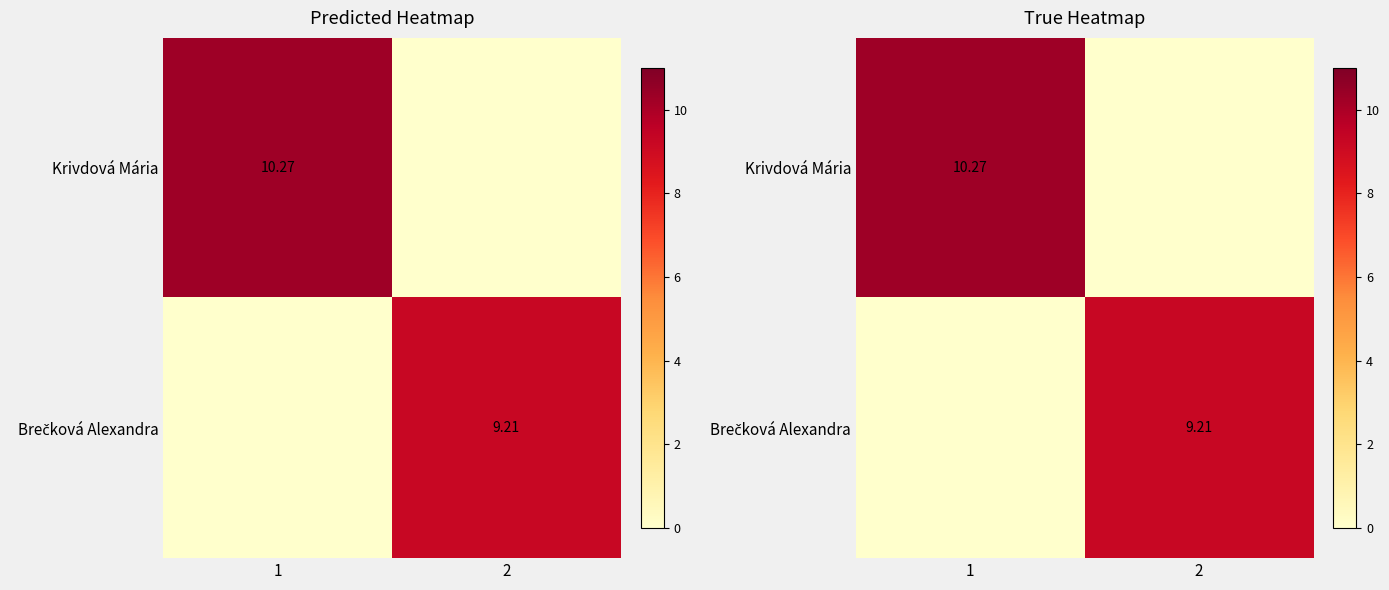

Where does the Brečková Alexandra series first go above 9?

2